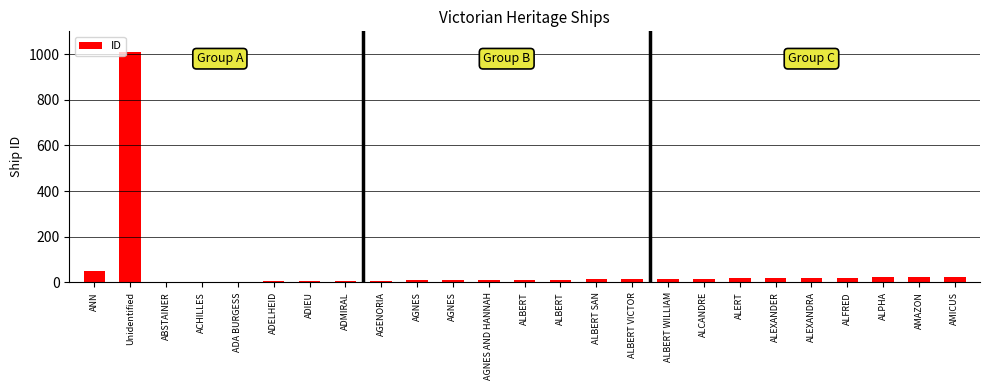

How many data points does each series have?

25